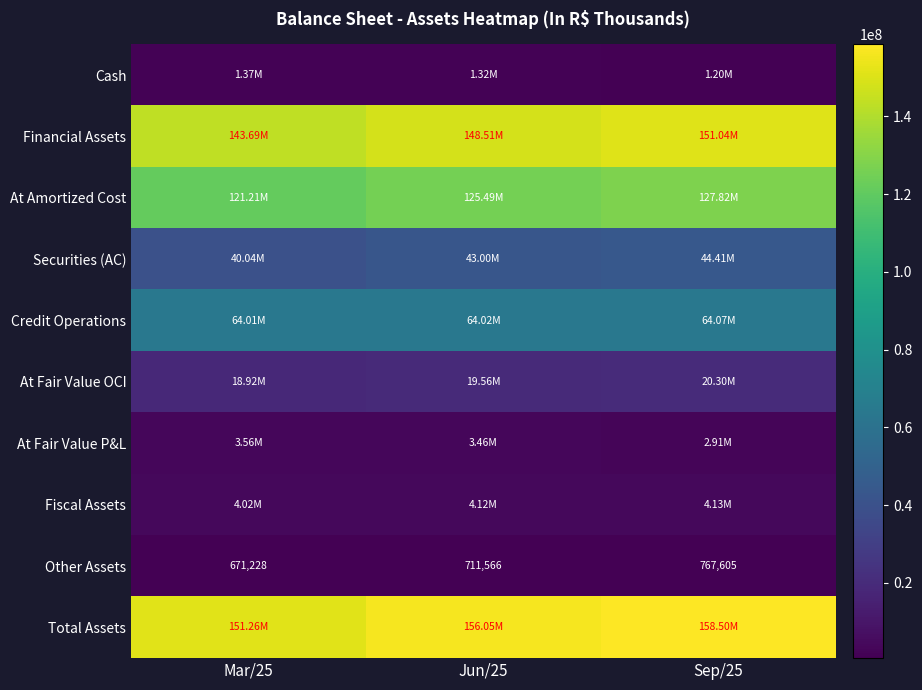

List the labels in order of Other Assets value, largest first.

Sep/25, Jun/25, Mar/25